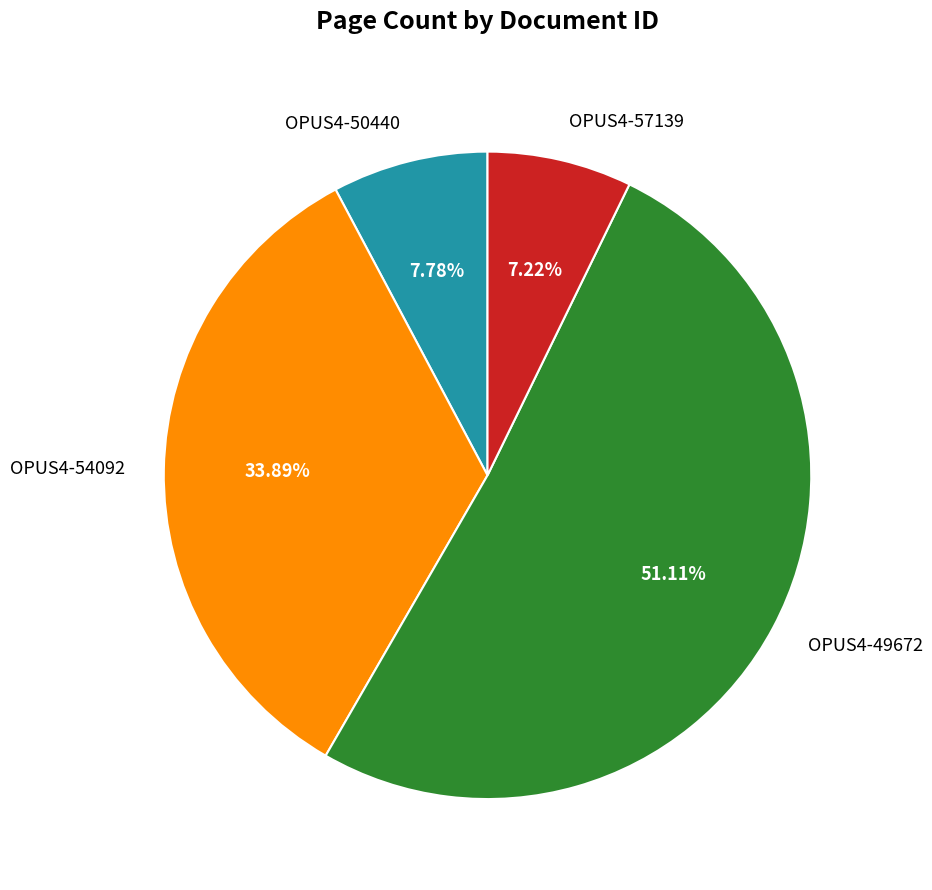

Which category accounts for the majority?

OPUS4-49672